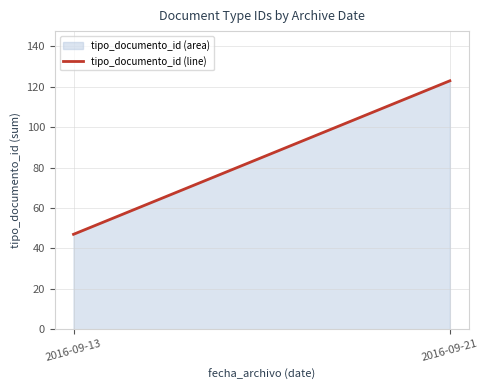

Which label corresponds to the smallest value in the chart?

2016-09-13